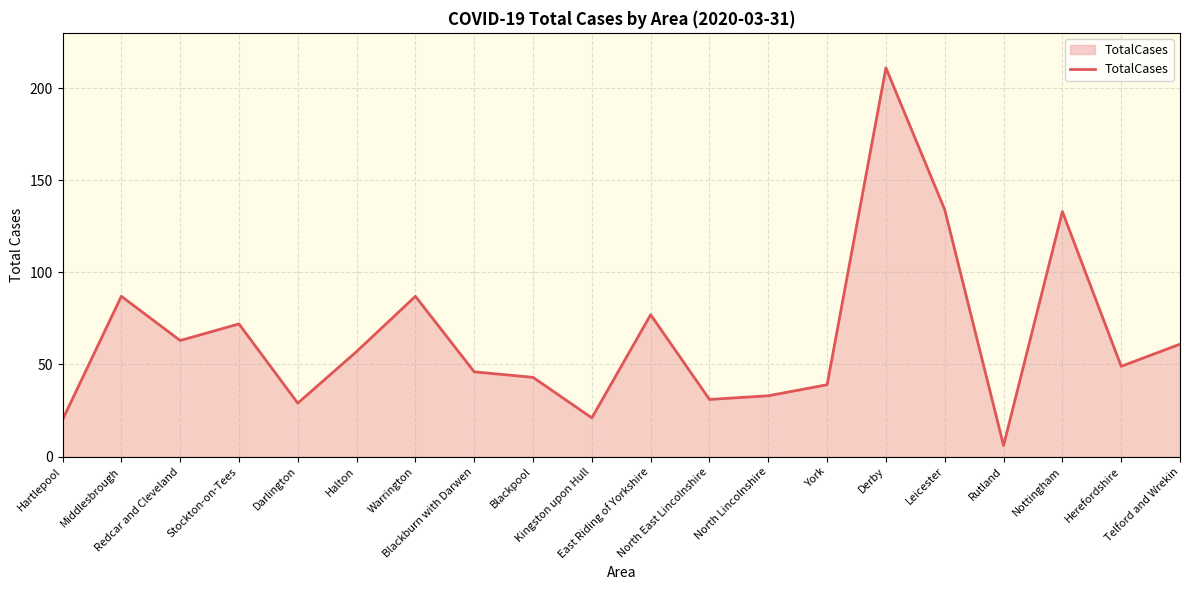

Reading right to left, transcribe all the data shown in this chart.

61	49	133	6	134	211	39	33	31	77	21	43	46	87	57	29	72	63	87	20